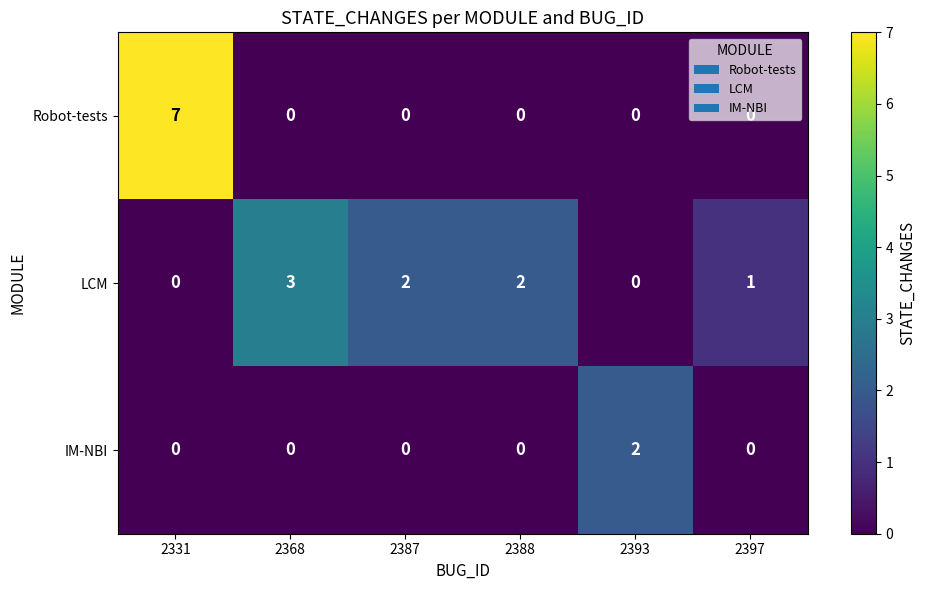

How many categories are shown in the chart?

6